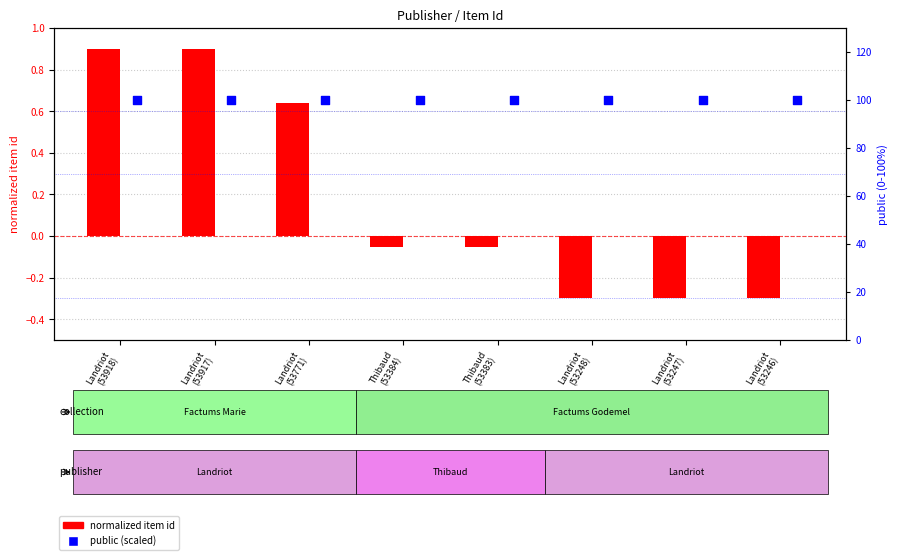

Which series reaches the maximum Y coordinate?

public (scaled 0-100)